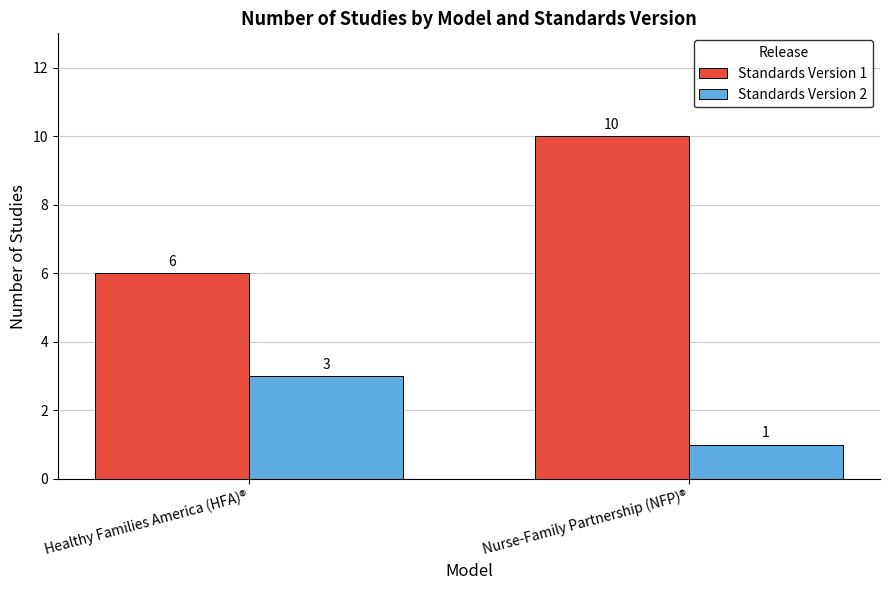

How many groups of bars are there?

2